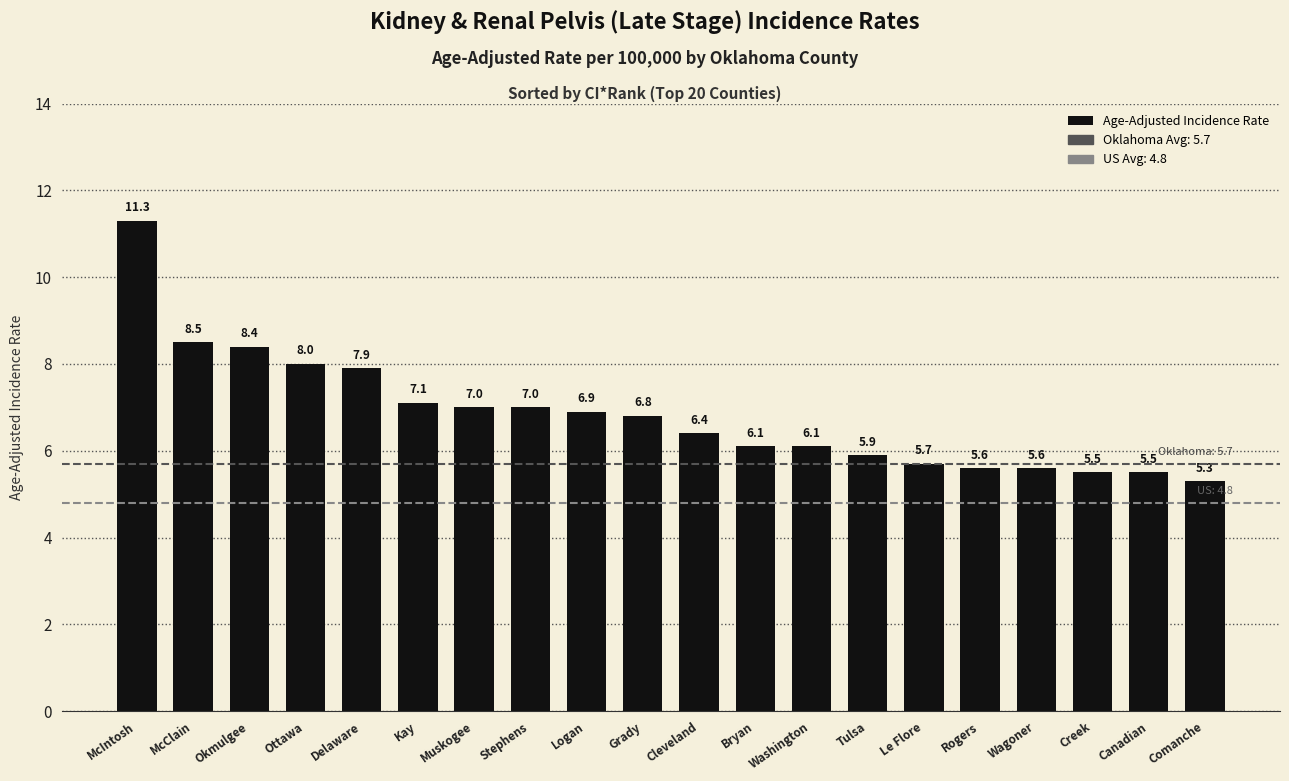

Is it true that the value at Cleveland is 8.7?

False